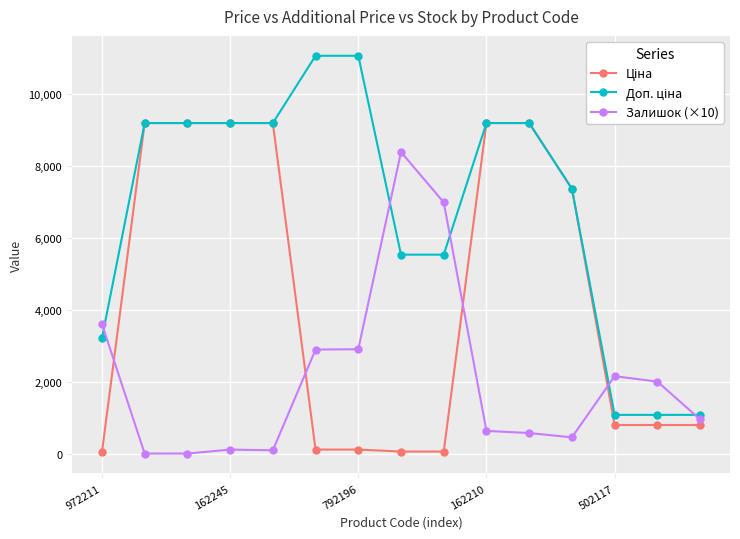

At how many categories does at least one series exceed 5838?

11